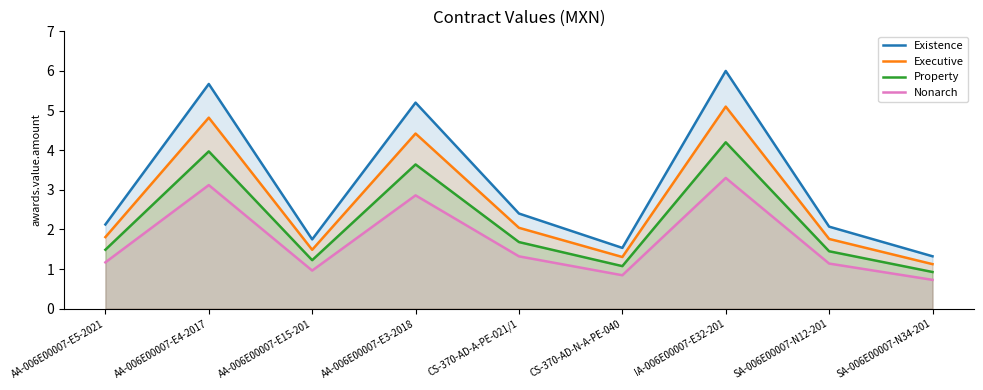

What is the difference between the maximum and minimum values in the Existence series?

4.7